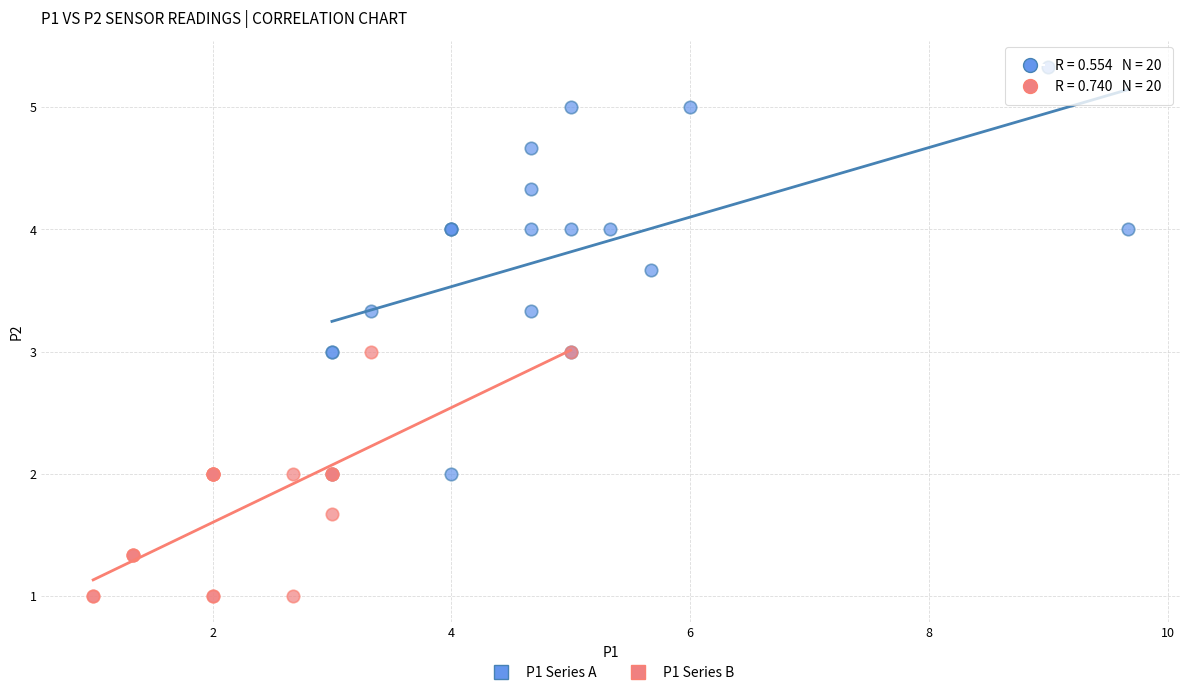

Which series has the widest spread of Y values?

P1 Series A